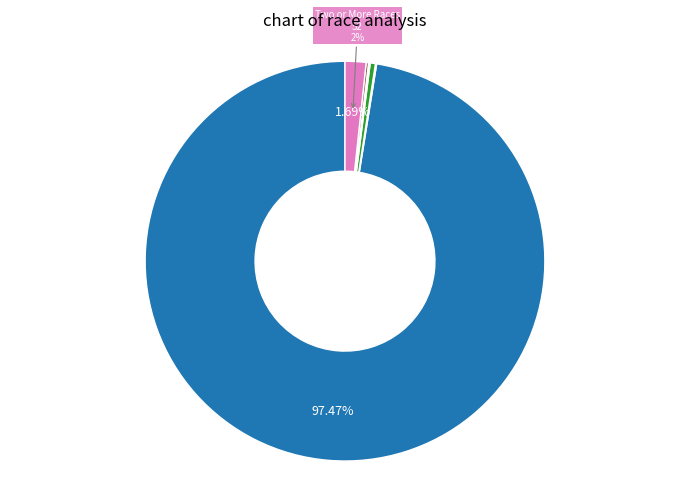

Is there a majority slice in this chart?

Yes